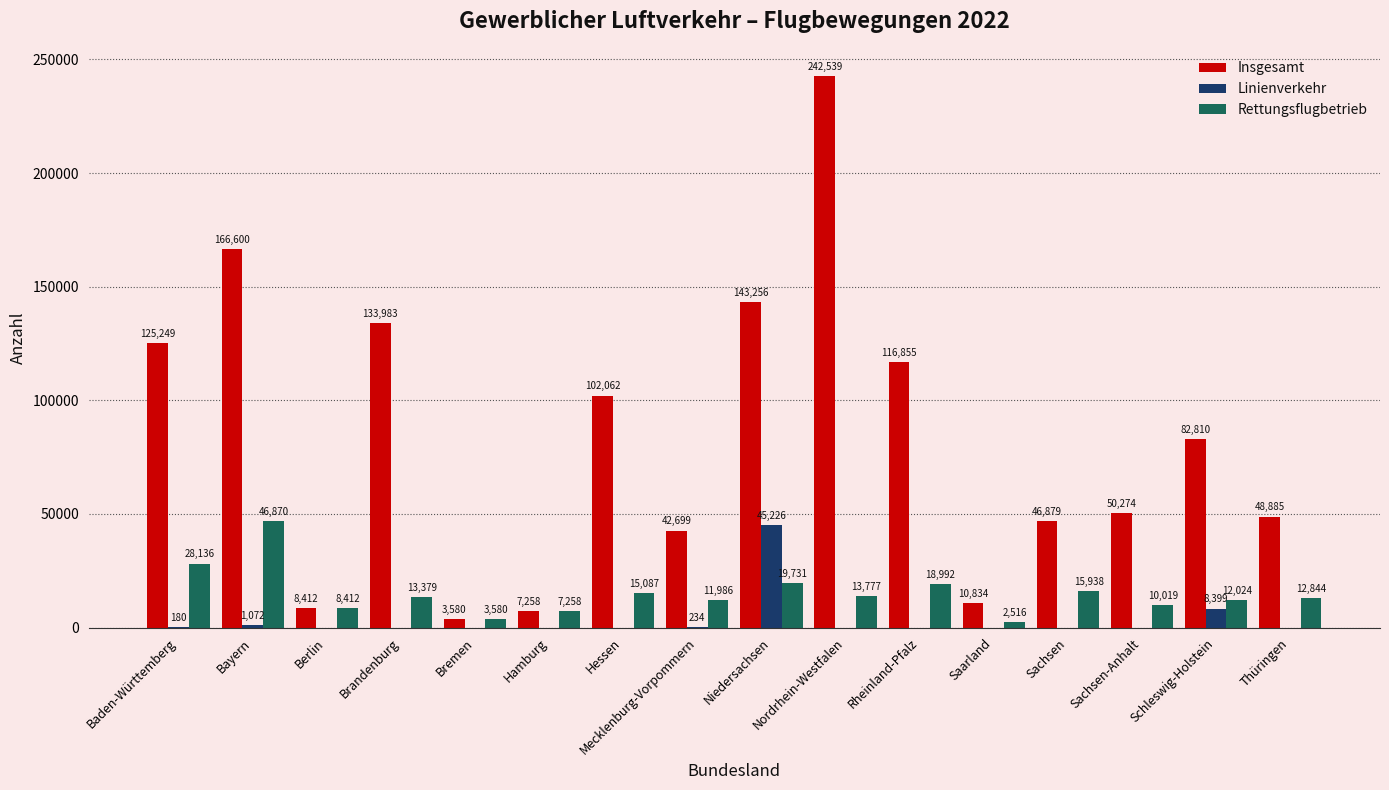

Between Brandenburg and Sachsen, which series saw the biggest shift?

Insgesamt